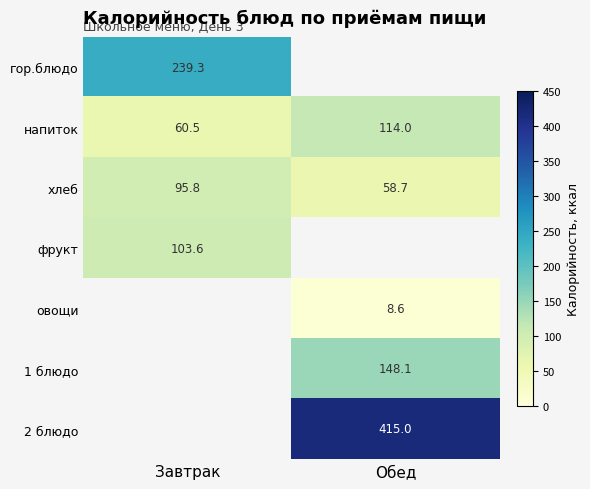

The value of 2 блюдо at Обед is 663.2. True or false?

False